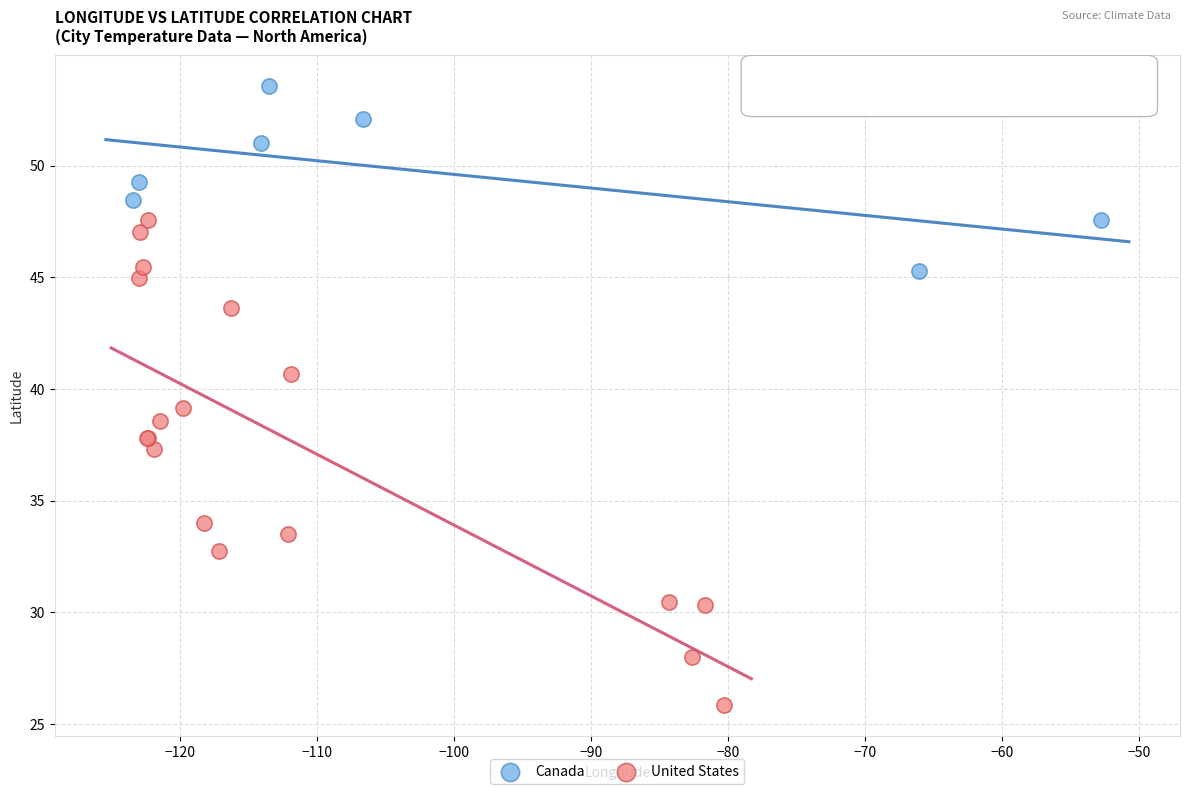

Which series has the largest Y range (max minus min)?

United States